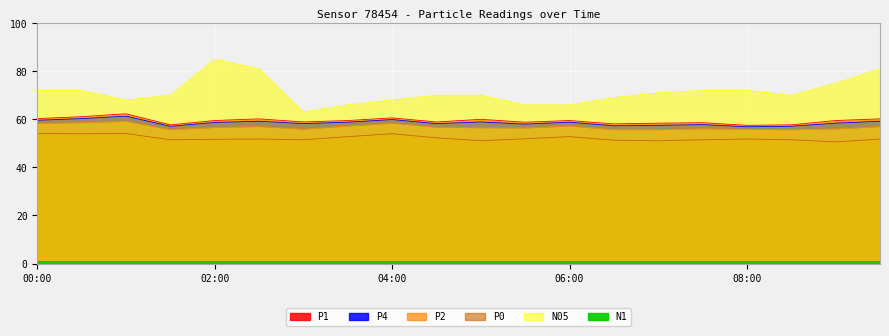

True or false: P0 has more than 1 interior local peaks.

True